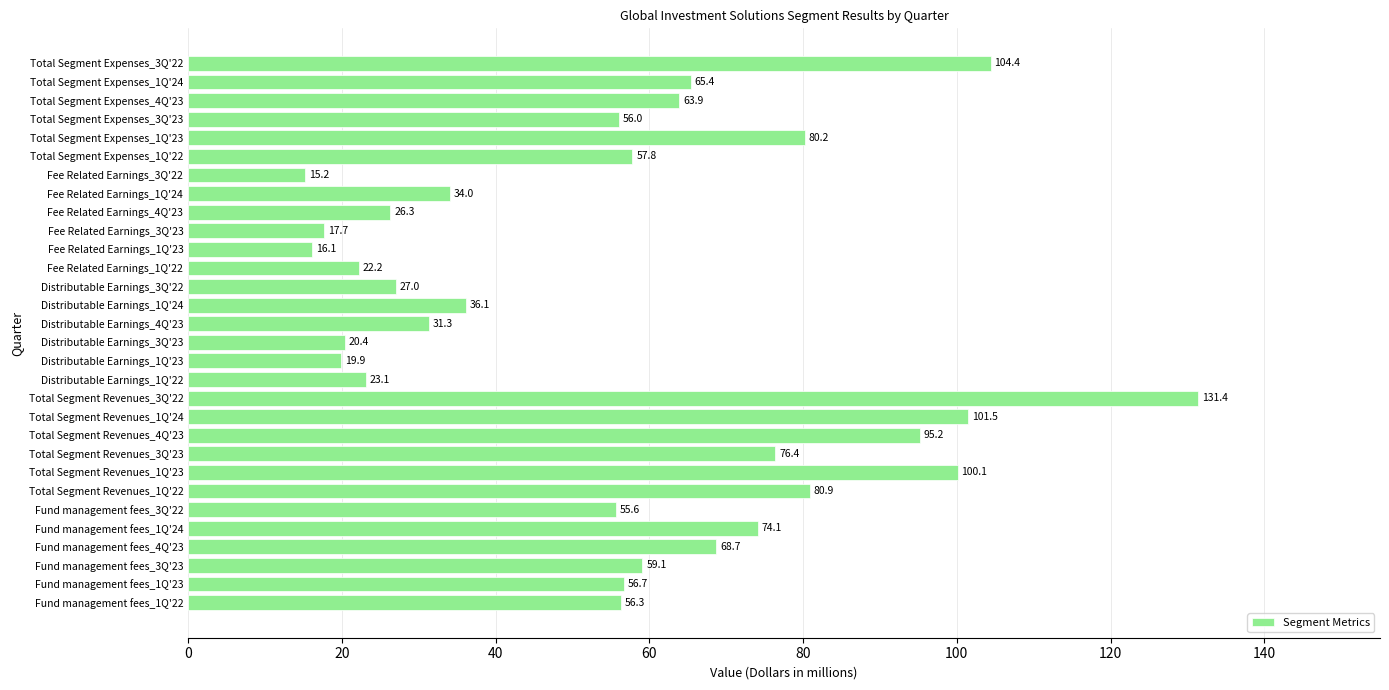

Between Fee Related Earnings_3Q'23 and Total Segment Expenses_4Q'23, which is larger?

Total Segment Expenses_4Q'23